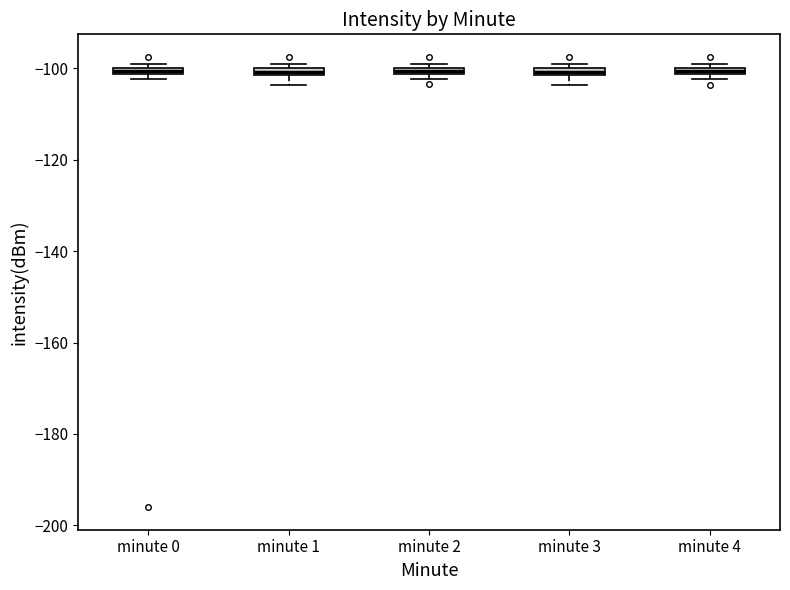

Where is the upper edge of the box for minute 4 on the y-axis? The values are not printed on the chart, so give them approximately, as read against the axis.

-100